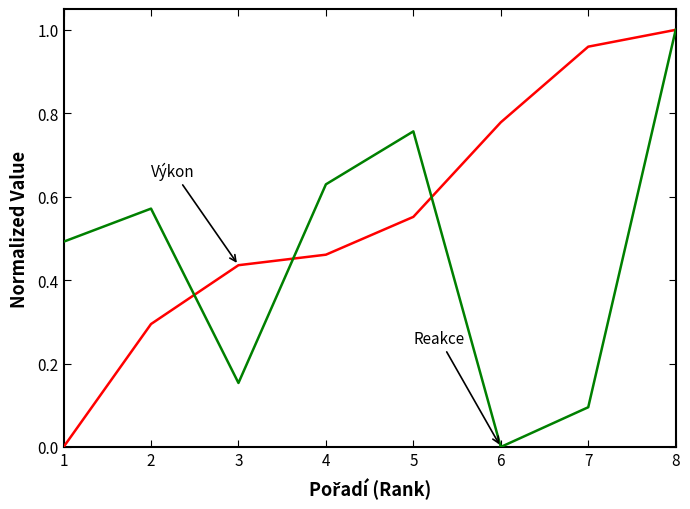

What is the total value across all series at 2?

0.9